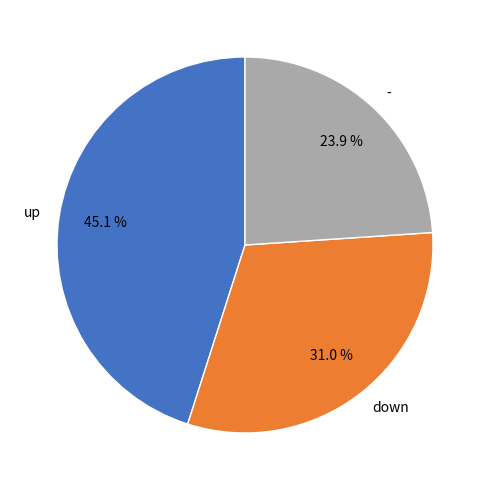

How many slices are in this pie chart?

3